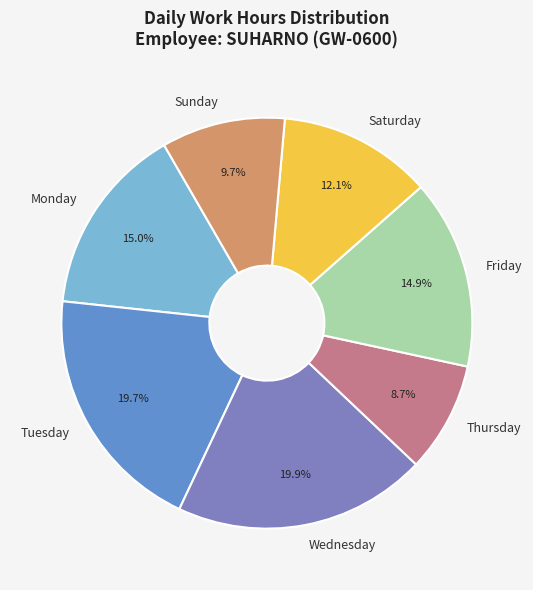

Approximately how many times larger is the value at Friday compared to Thursday?

1.7